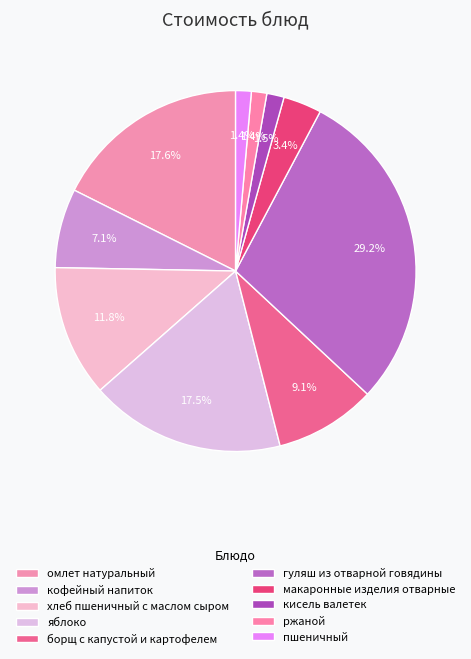

What percentage is NOT represented by яблоко?

82.5%